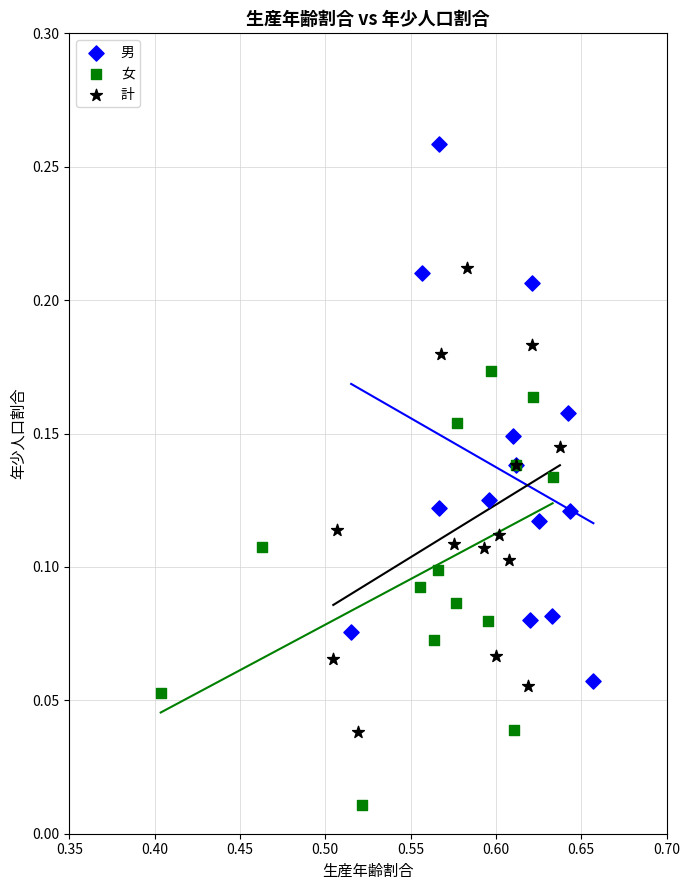

What are all the series names shown in the legend?

男, 女, 計